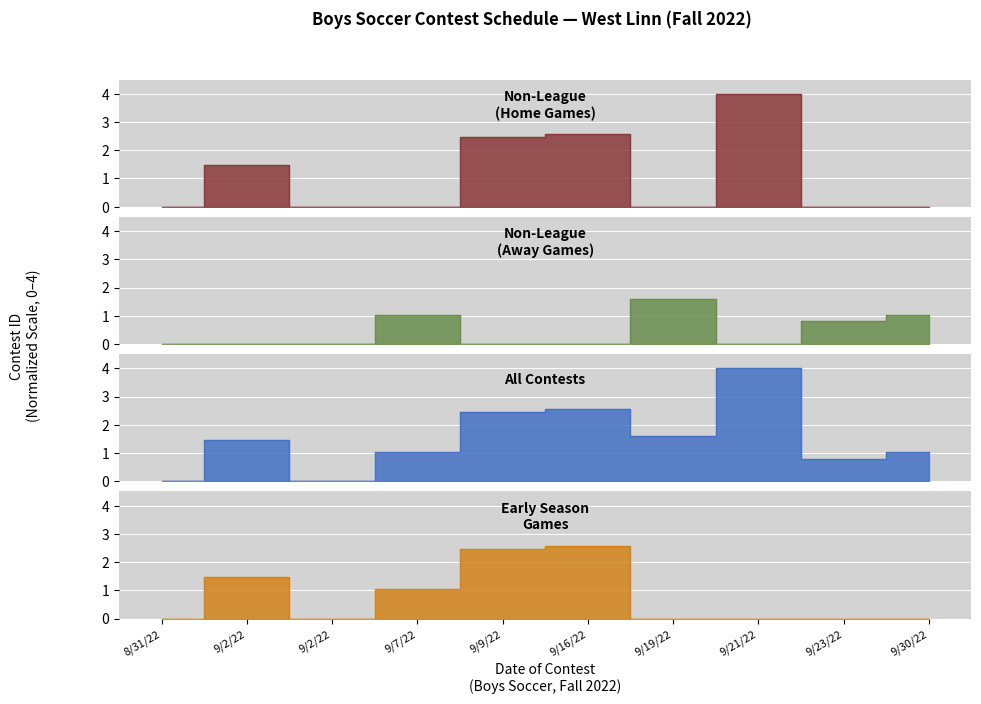

Rank the categories by value from highest to lowest.

9/21/22, 9/16/22, 9/9/22, 9/19/22, 9/2/22, 9/30/22, 9/7/22, 9/23/22, 9/2/22, 8/31/22